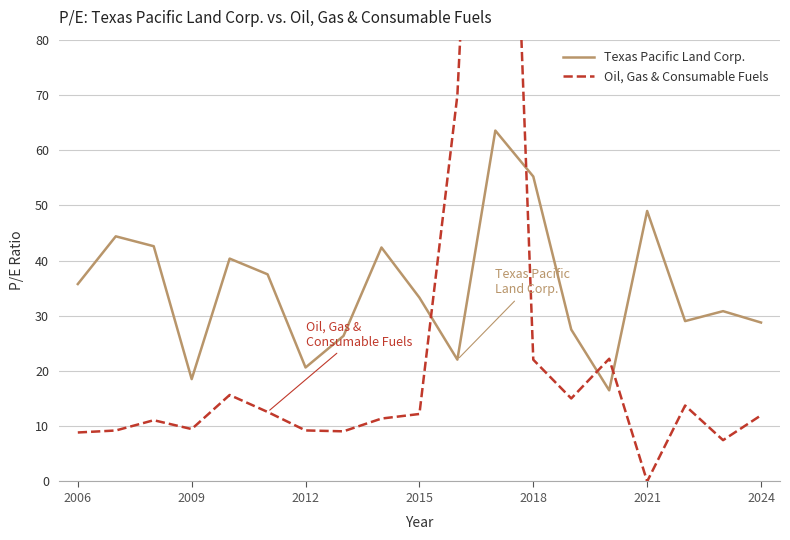

Rank the series by their average value, from highest to lowest.

Texas Pacific Land Corp., Oil, Gas & Consumable Fuels